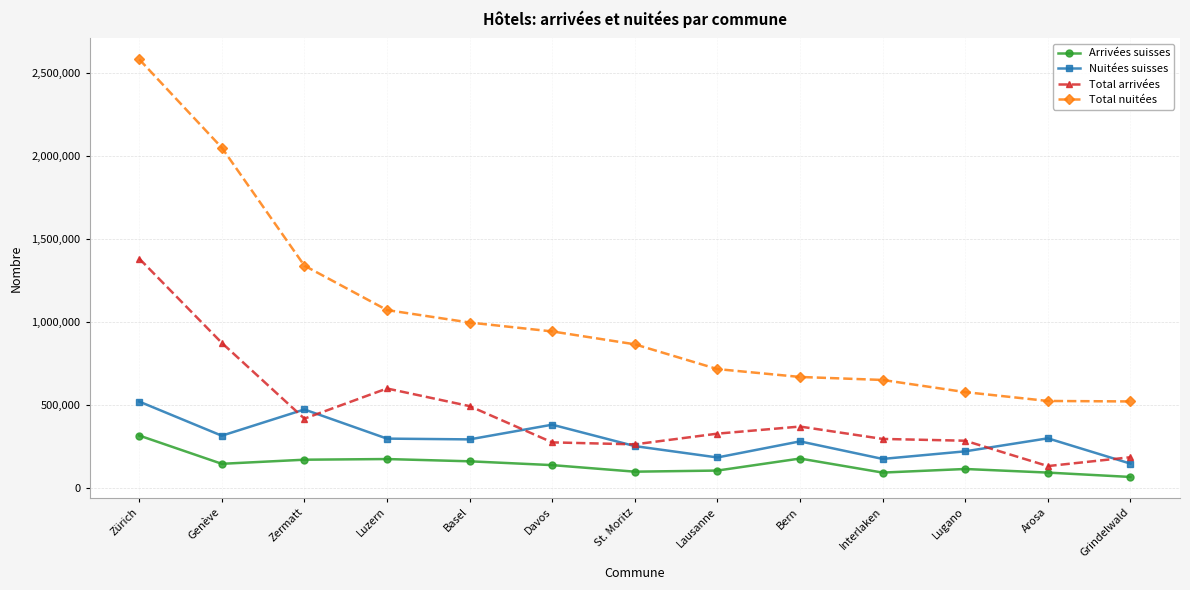

What is the smallest value displayed?

64785